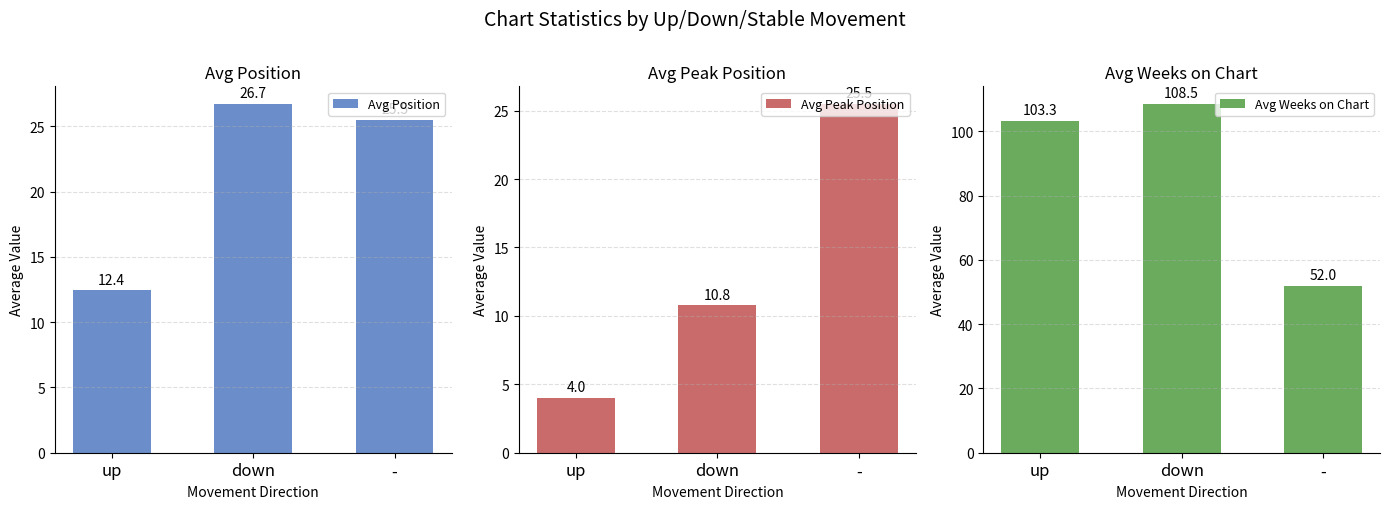

At how many categories does at least one series exceed 98?

2